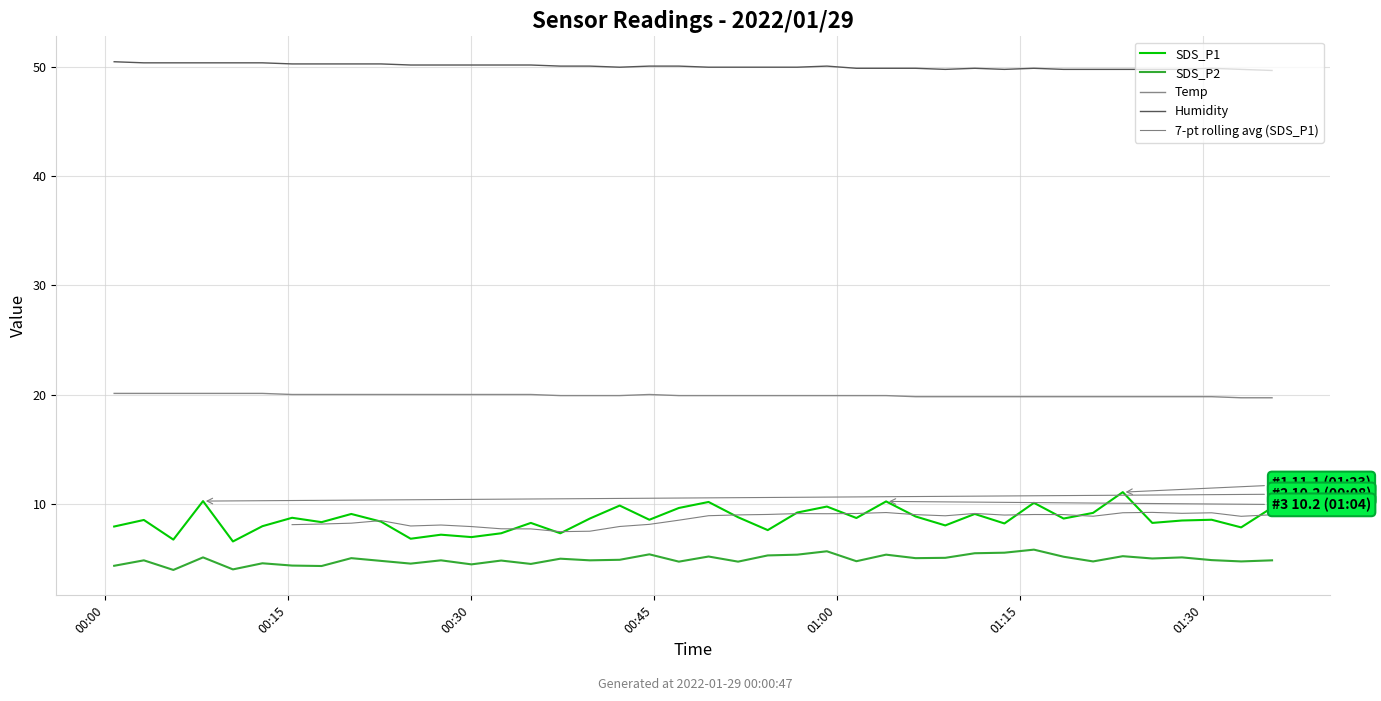

True or false: Humidity and SDS_P1 cross at least once.

False